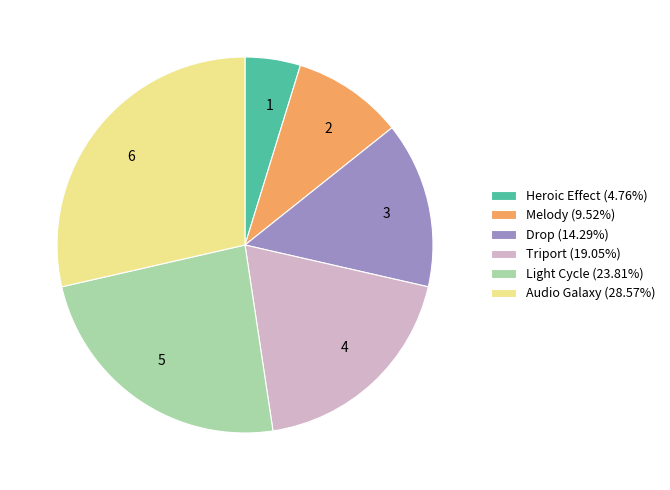

Is there any slice that represents more than half of the pie?

No